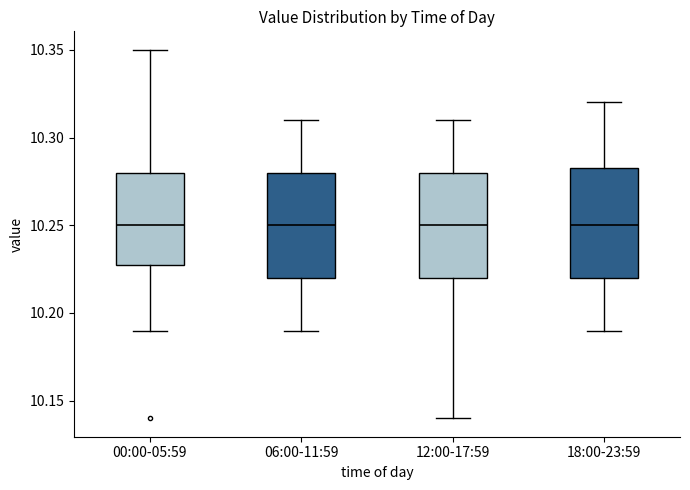

Reading left to right, read every box against the y-axis: the position of its median line, the range the box covers, and the ends of its whiskers. The values are not printed on the chart, so give them approximately, as read against the axis.

00:00-05:59: median 10.250, box 10.230 to 10.280, whiskers 10.190 to 10.350
06:00-11:59: median 10.250, box 10.220 to 10.280, whiskers 10.190 to 10.310
12:00-17:59: median 10.250, box 10.220 to 10.280, whiskers 10.140 to 10.310
18:00-23:59: median 10.250, box 10.220 to 10.285, whiskers 10.190 to 10.320